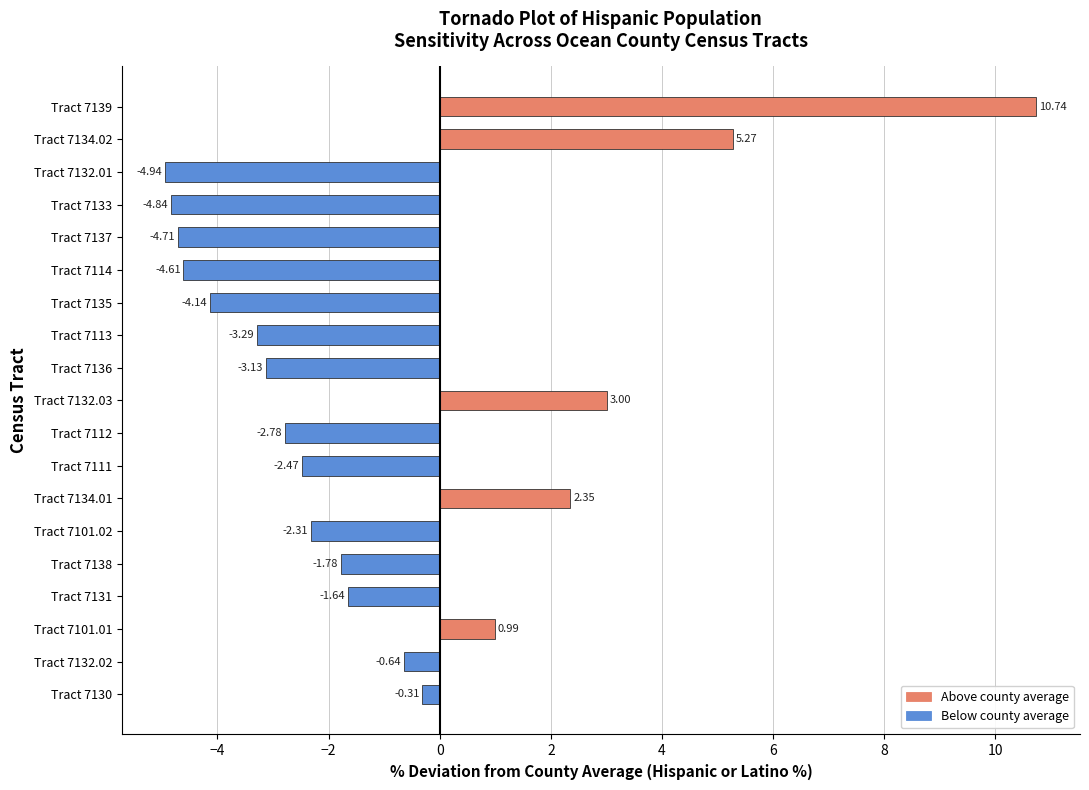

Rank the categories by value from lowest to highest.

Tract 7132.01, Tract 7133, Tract 7137, Tract 7114, Tract 7135, Tract 7113, Tract 7136, Tract 7112, Tract 7111, Tract 7101.02, Tract 7138, Tract 7131, Tract 7132.02, Tract 7130, Tract 7101.01, Tract 7134.01, Tract 7132.03, Tract 7134.02, Tract 7139